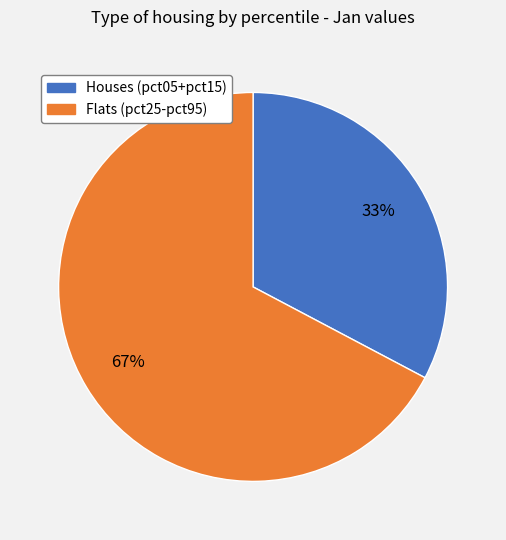

How many segments does this pie chart have?

2